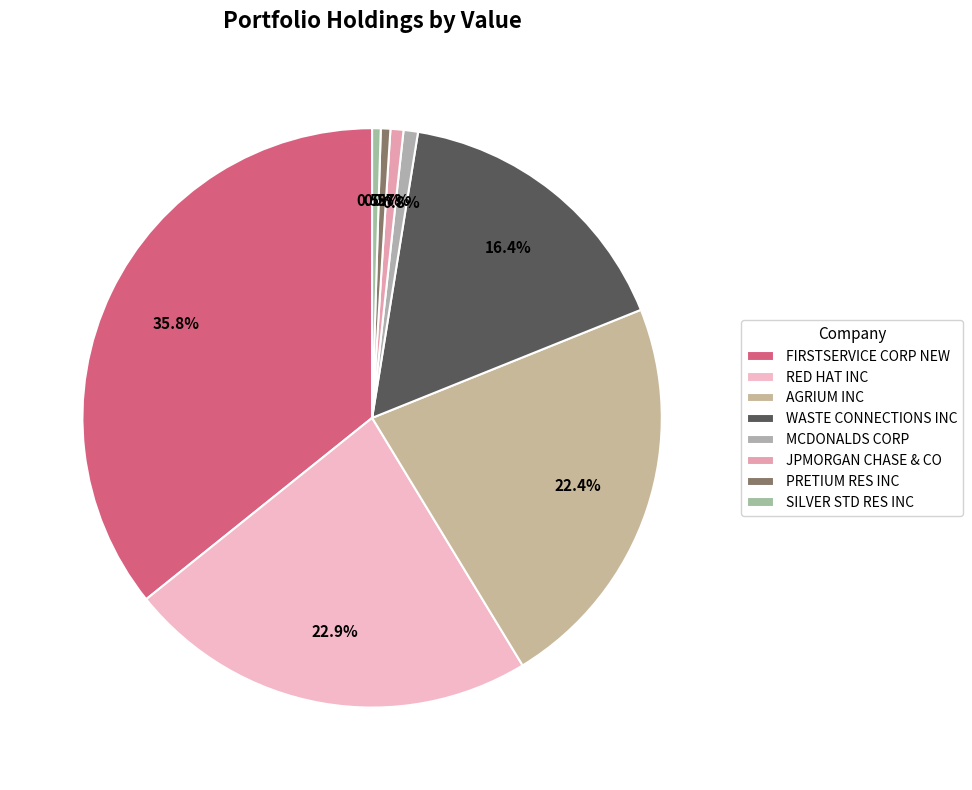

Is it true that FIRSTSERVICE CORP NEW is 36% of the pie?

True